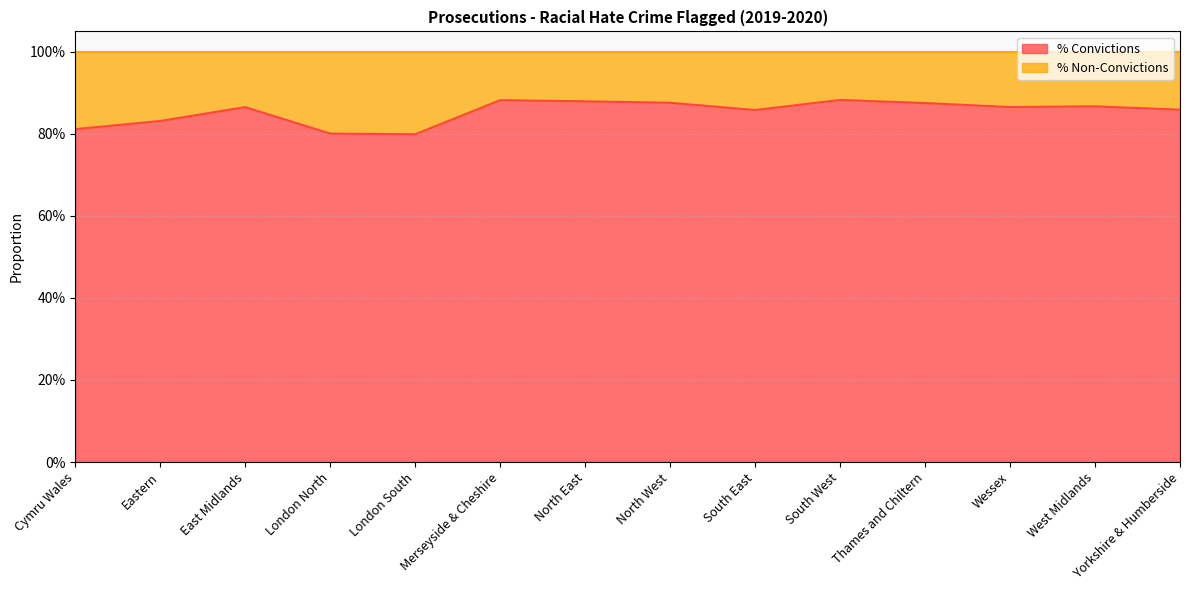

Reading left to right, extract all data points from this chart.

Cymru Wales=0.8	Eastern=0.8	East Midlands=0.9	London North=0.8	London South=0.8	Merseyside & Cheshire=0.9	North East=0.9	North West=0.9	South East=0.9	South West=0.9	Thames and Chiltern=0.9	Wessex=0.9	West Midlands=0.9	Yorkshire & Humberside=0.9